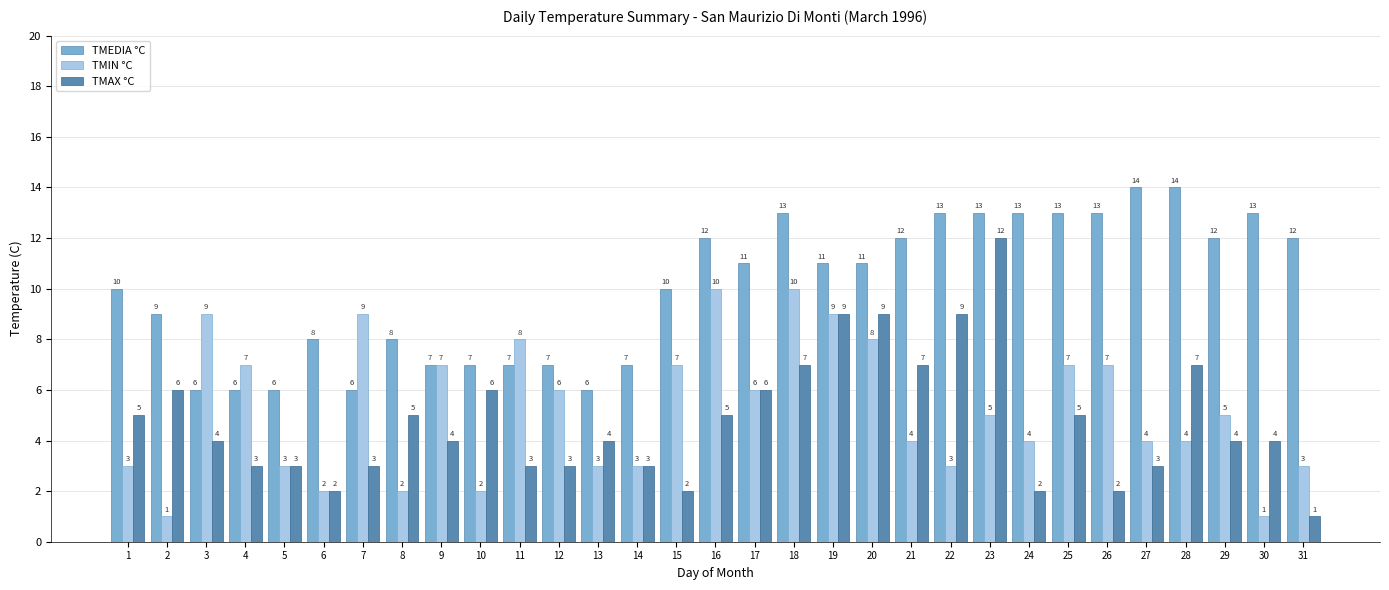

Does the chart contain any negative values?

No